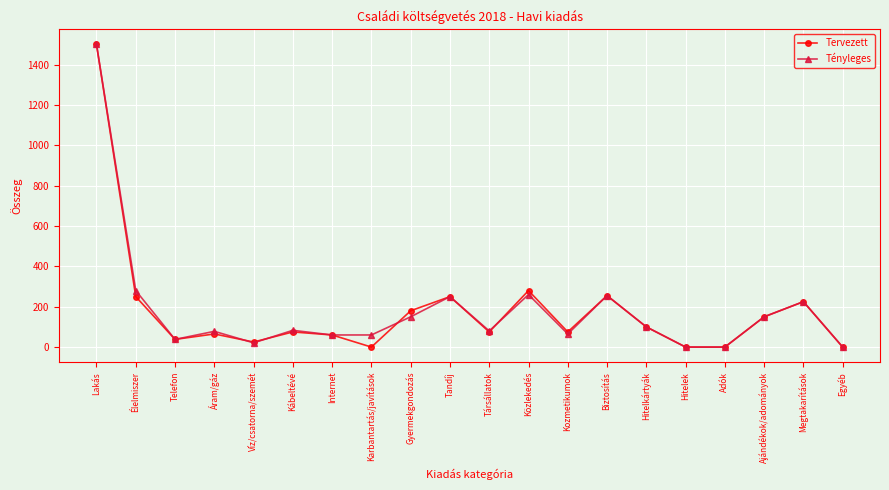

What is the value of the Tényleges point at the 13th from the left?

65